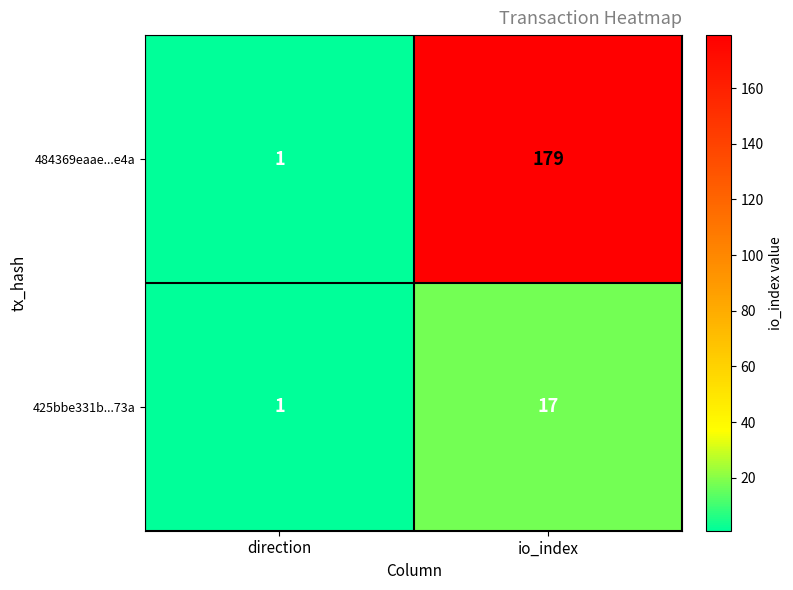

Reading left to right, transcribe all the data shown in this chart.

484369eaae...e4a: direction=1	io_index=179
425bbe331b...73a: direction=1	io_index=17